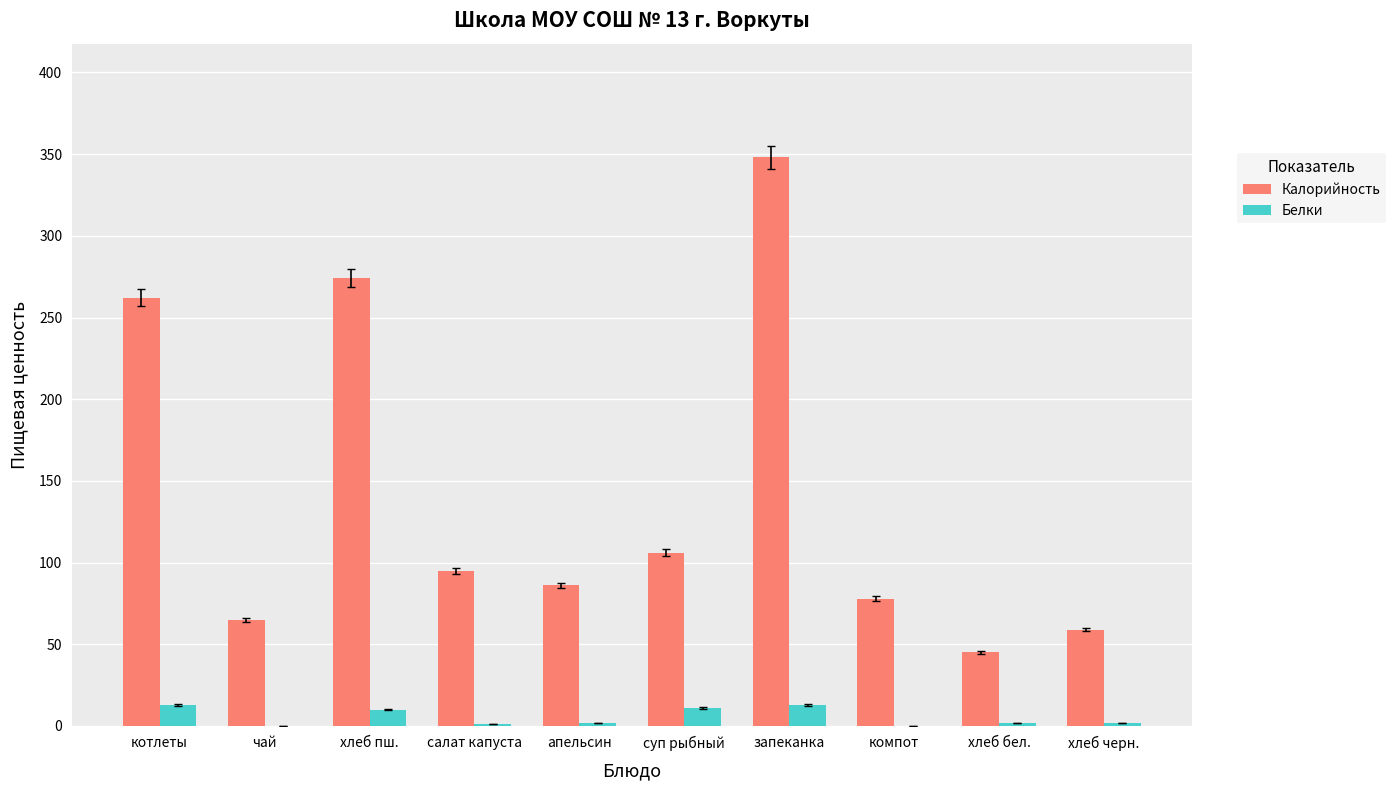

What are all the series names shown in the legend?

Калорийность, Белки